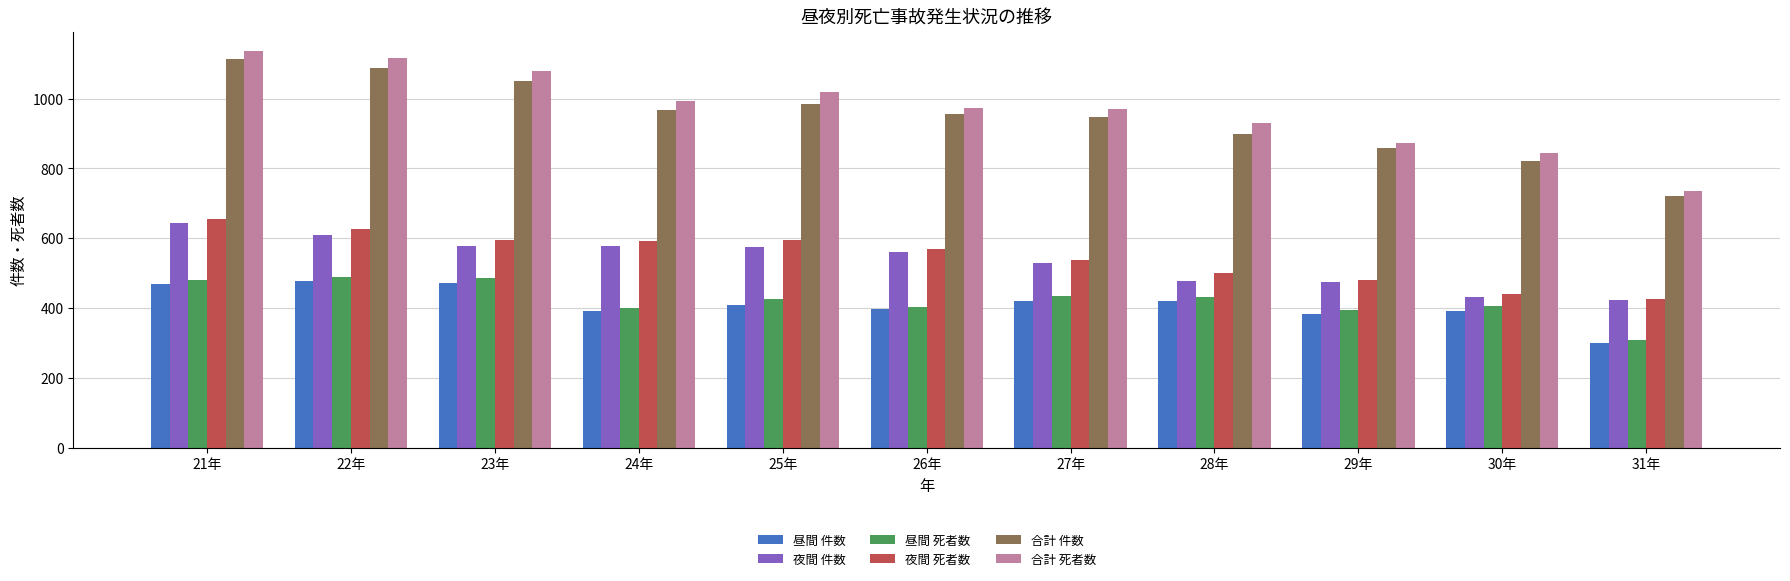

At 22年, list the series in order from largest to smallest.

合計 死者数, 合計 件数, 夜間 死者数, 夜間 件数, 昼間 死者数, 昼間 件数